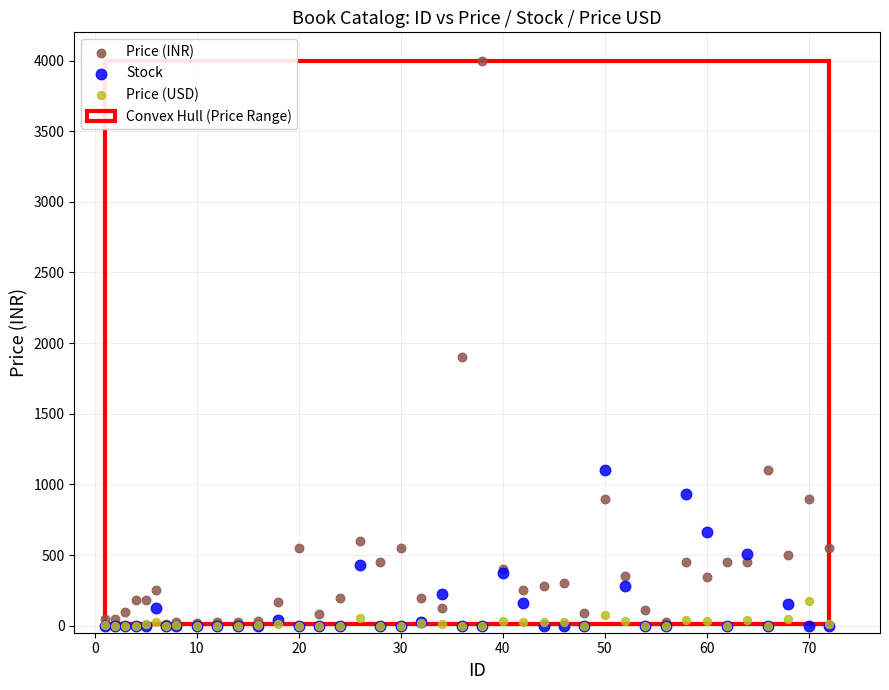

In the Price (INR) series, what Y value is closest to 2007?

1900.0